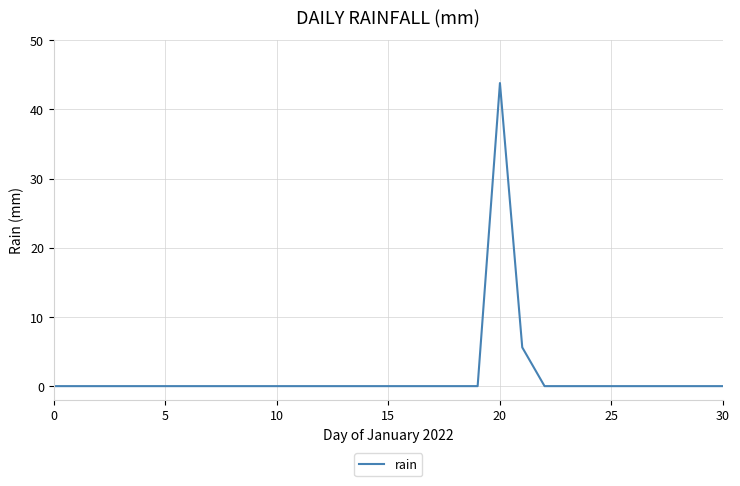

What is the difference between the maximum and minimum values?

43.8